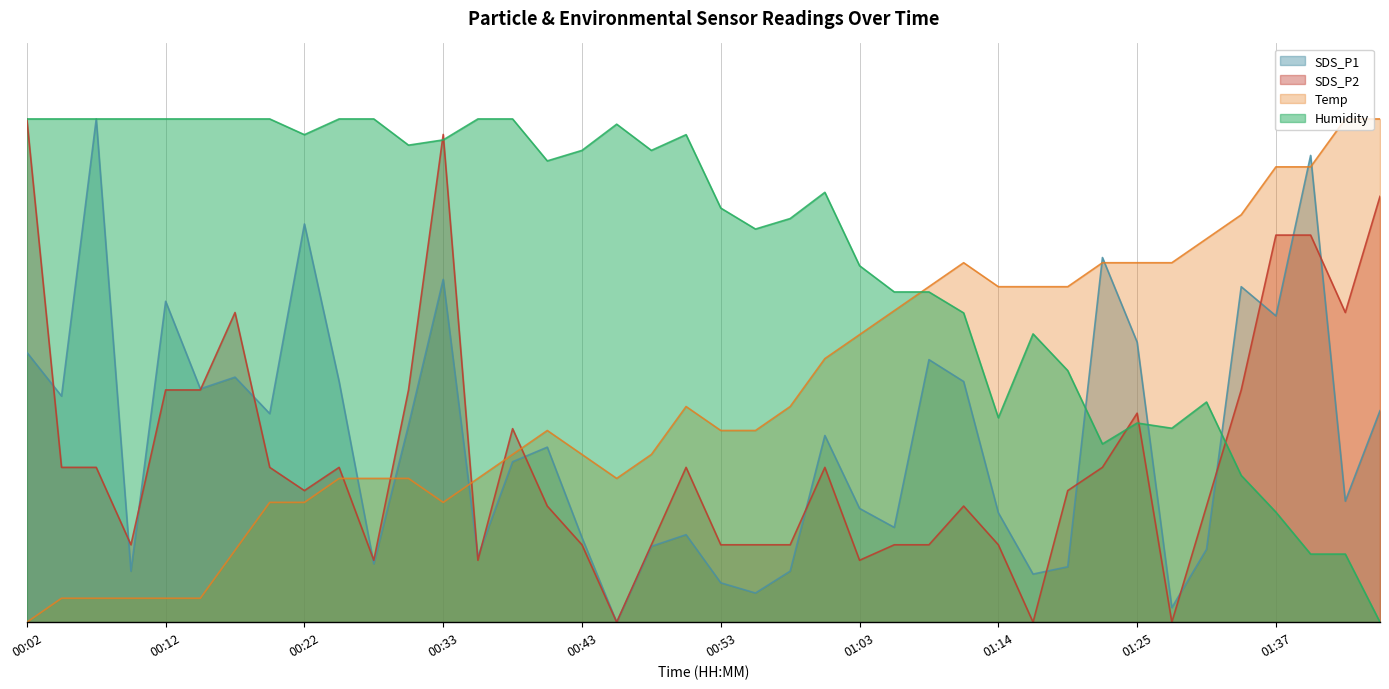

Which series has the largest range (max minus min)?

SDS_P1